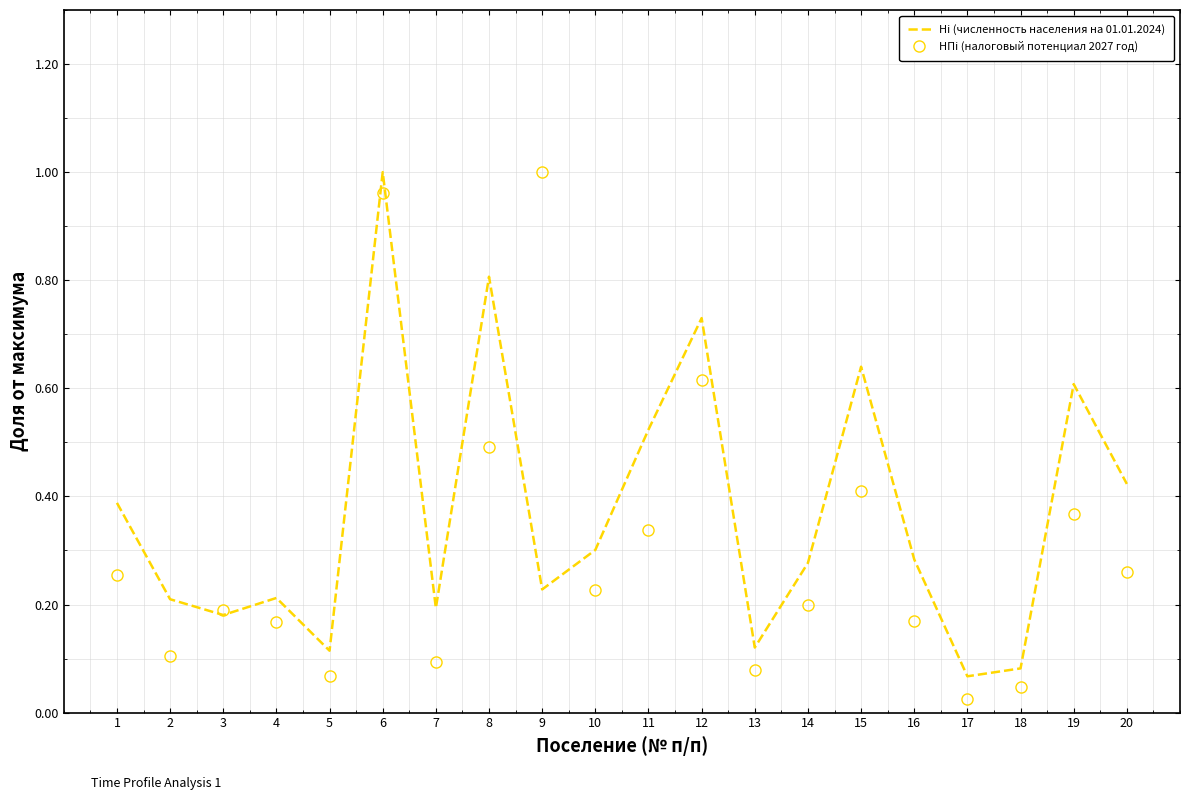

Rank the series by their average value, from lowest to highest.

НПi (налоговый потенциал 2027 год), Нi (численность населения на 01.01.2024)